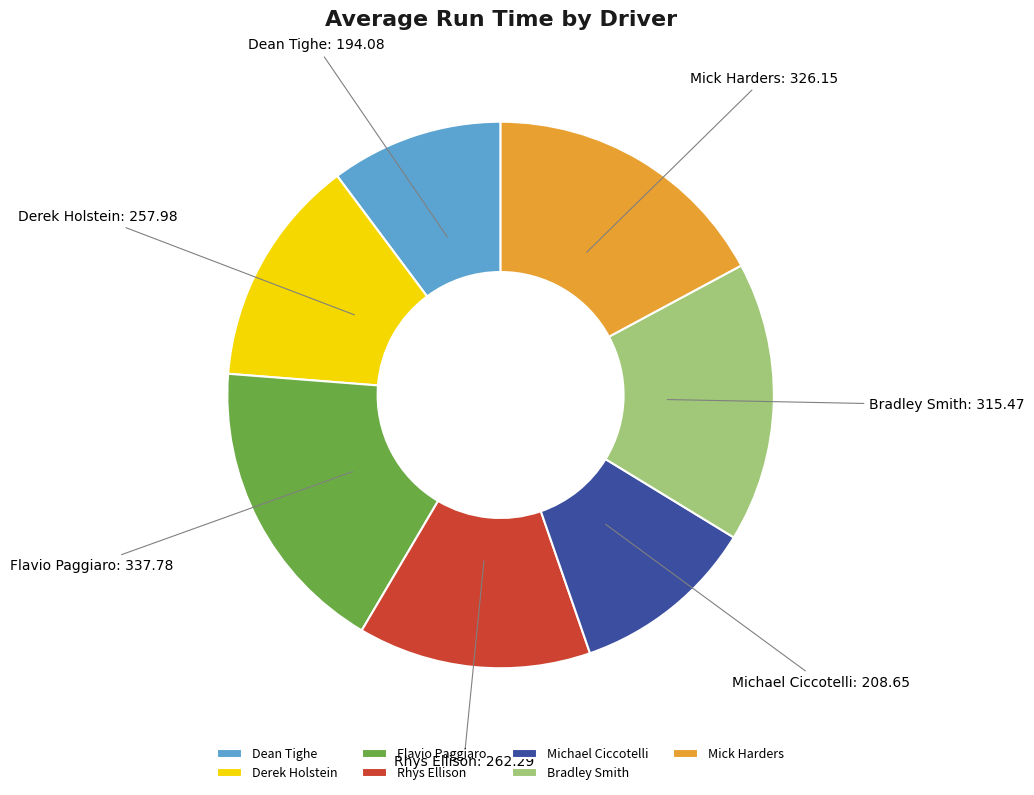

Between Derek Holstein and Bradley Smith, which is larger?

Bradley Smith